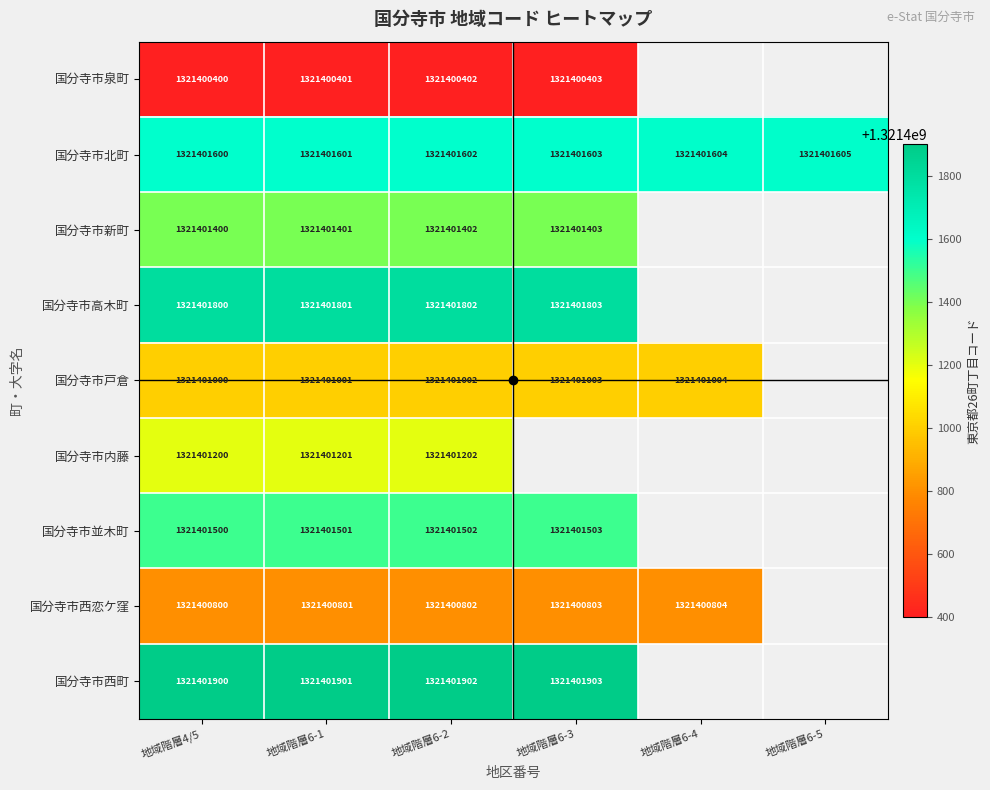

Which series changed the most between 地域階層6-1 and 地域階層6-3?

国分寺市泉町